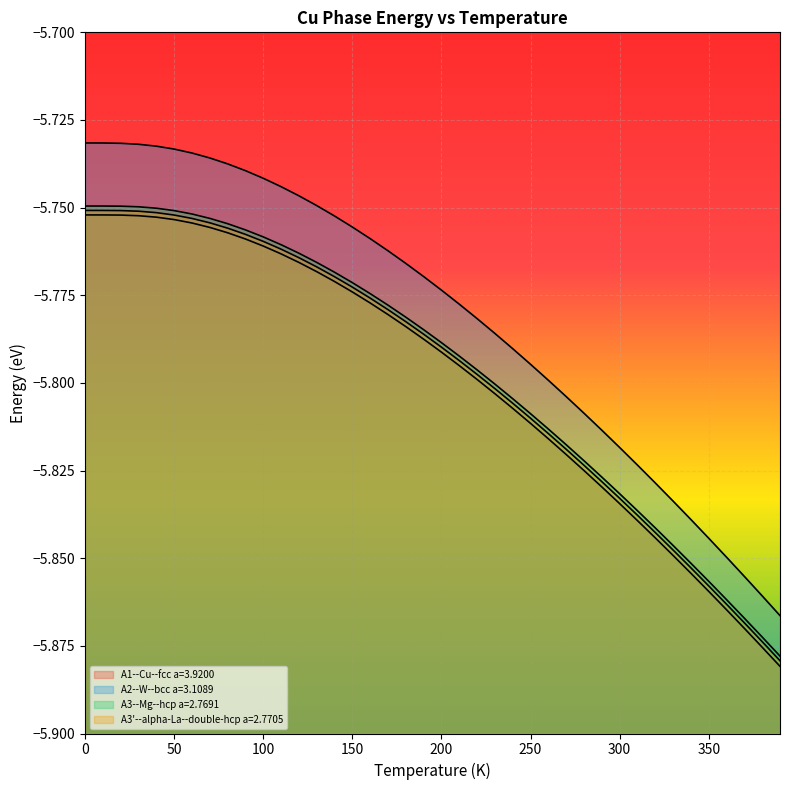

Reading left to right, extract all data points from this chart.

A1--Cu--fcc a=3.9200: -5.8	-5.8	-5.8	-5.8	-5.8	-5.8	-5.8	-5.8	-5.8	-5.8	-5.8	-5.8	-5.8	-5.8	-5.8	-5.8	-5.8	-5.8	-5.8	-5.8	-5.8	-5.8	-5.8	-5.8	-5.8	-5.8	-5.8	-5.8	-5.8	-5.8	-5.8	-5.8	-5.8	-5.8	-5.9	-5.9	-5.9	-5.9	-5.9	-5.9
A2--W--bcc a=3.1089: -5.7	-5.7	-5.7	-5.7	-5.7	-5.7	-5.7	-5.7	-5.7	-5.7	-5.7	-5.7	-5.7	-5.7	-5.8	-5.8	-5.8	-5.8	-5.8	-5.8	-5.8	-5.8	-5.8	-5.8	-5.8	-5.8	-5.8	-5.8	-5.8	-5.8	-5.8	-5.8	-5.8	-5.8	-5.8	-5.8	-5.8	-5.9	-5.9	-5.9
A3--Mg--hcp a=2.7691: -5.7	-5.7	-5.7	-5.7	-5.8	-5.8	-5.8	-5.8	-5.8	-5.8	-5.8	-5.8	-5.8	-5.8	-5.8	-5.8	-5.8	-5.8	-5.8	-5.8	-5.8	-5.8	-5.8	-5.8	-5.8	-5.8	-5.8	-5.8	-5.8	-5.8	-5.8	-5.8	-5.8	-5.8	-5.9	-5.9	-5.9	-5.9	-5.9	-5.9
A3'--alpha-La--double-hcp a=2.7705: -5.8	-5.8	-5.8	-5.8	-5.8	-5.8	-5.8	-5.8	-5.8	-5.8	-5.8	-5.8	-5.8	-5.8	-5.8	-5.8	-5.8	-5.8	-5.8	-5.8	-5.8	-5.8	-5.8	-5.8	-5.8	-5.8	-5.8	-5.8	-5.8	-5.8	-5.8	-5.8	-5.8	-5.8	-5.9	-5.9	-5.9	-5.9	-5.9	-5.9